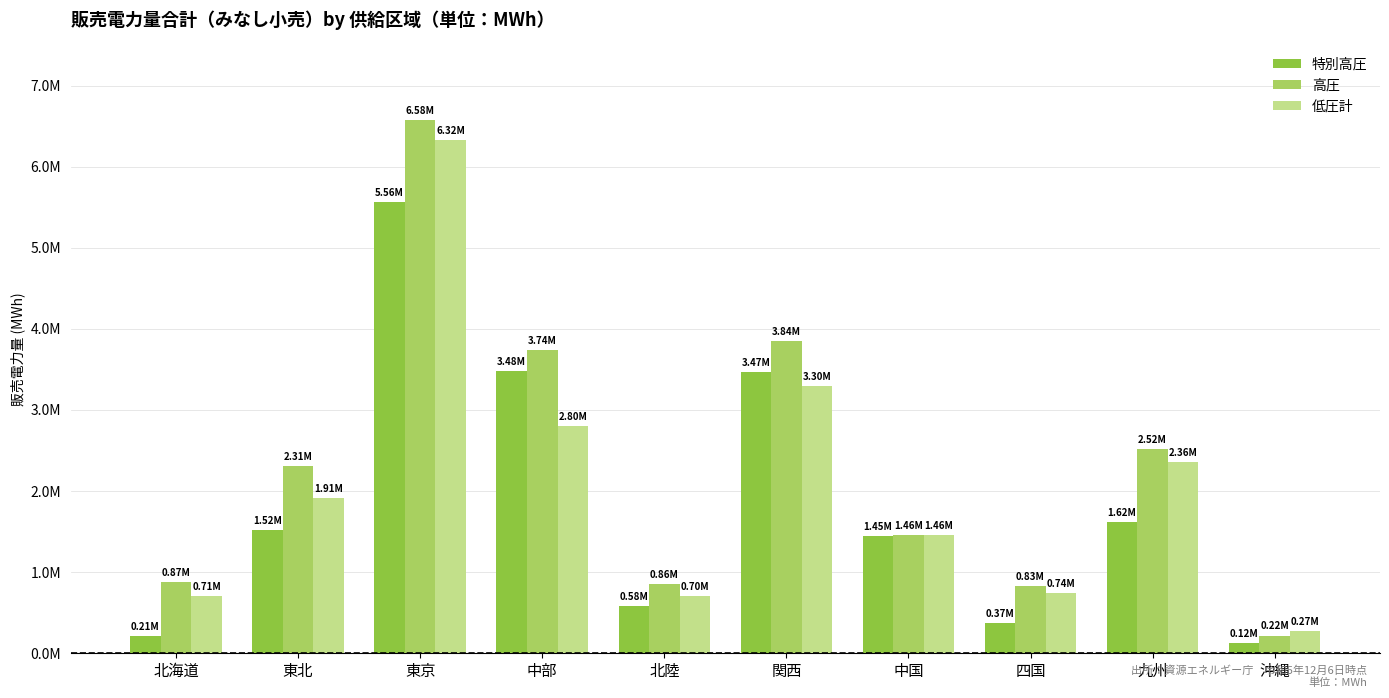

Does the chart contain any negative values?

No